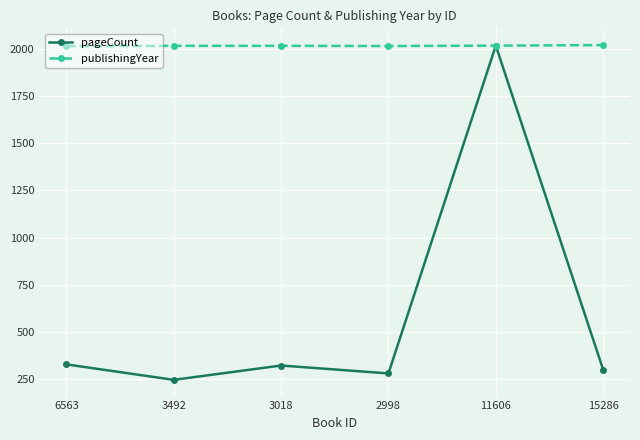

At 6563, list the series in order from smallest to largest.

pageCount, publishingYear